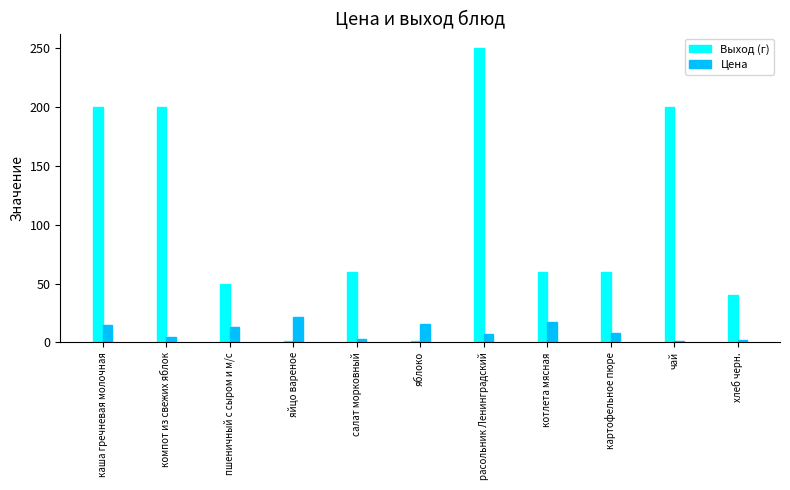

What is the minimum value shown in the chart?

1.0